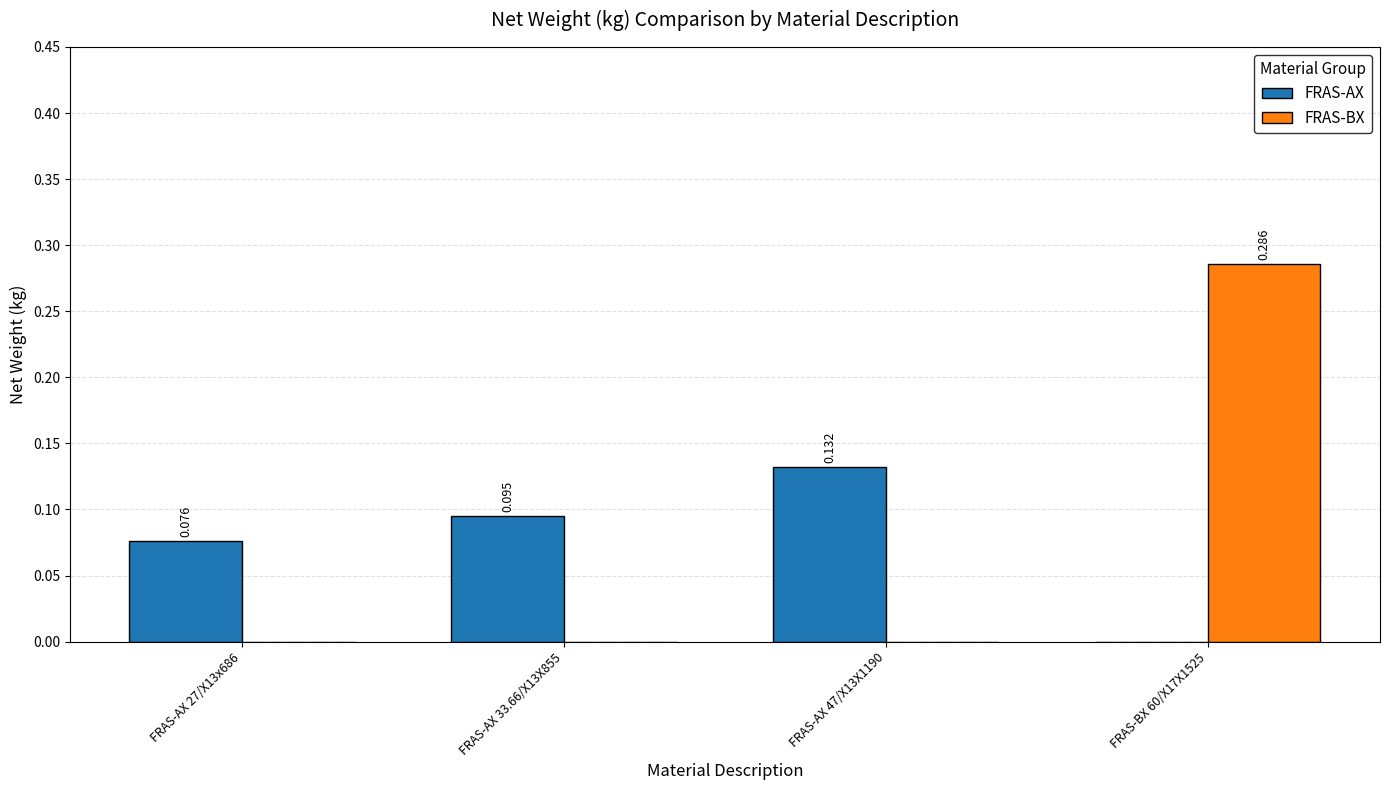

Which series has the largest total across all categories?

FRAS-AX